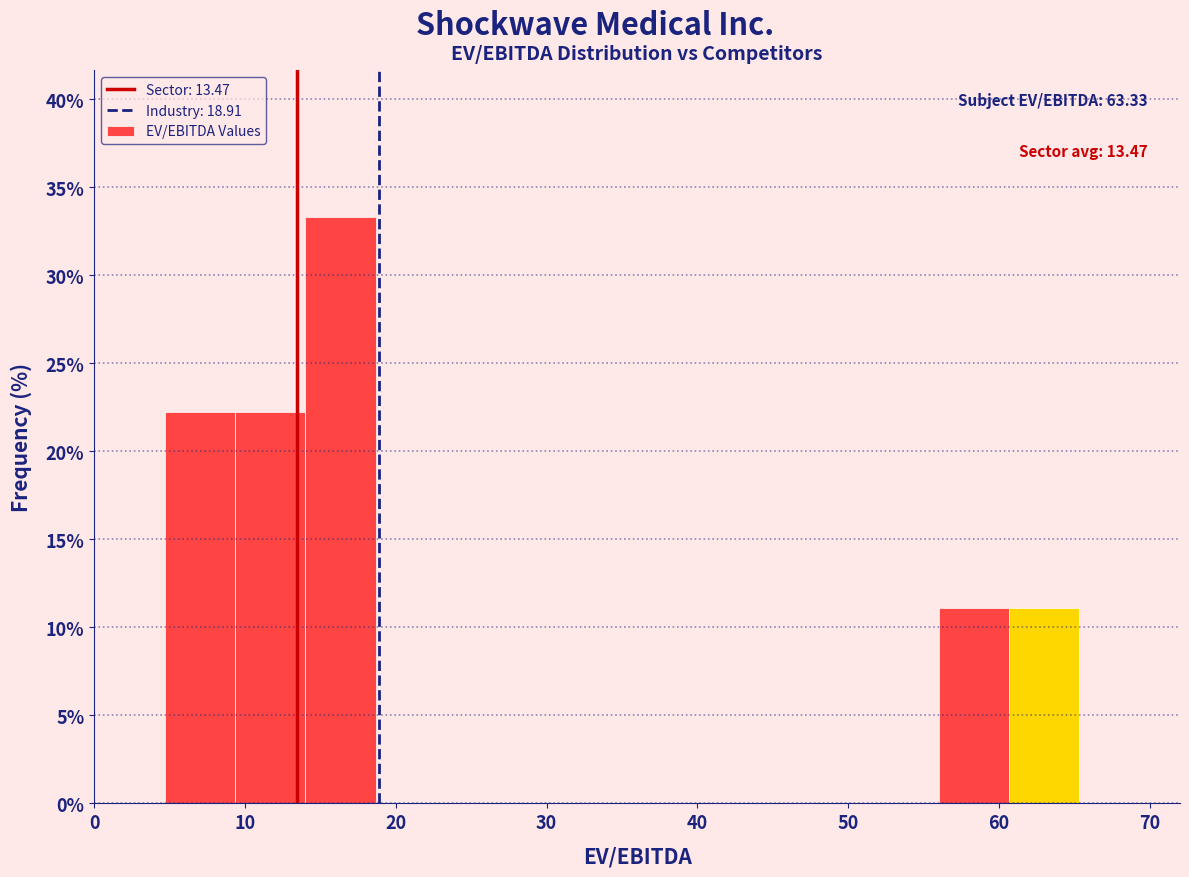

Which range on the x-axis has the tallest bar?

14 to 19